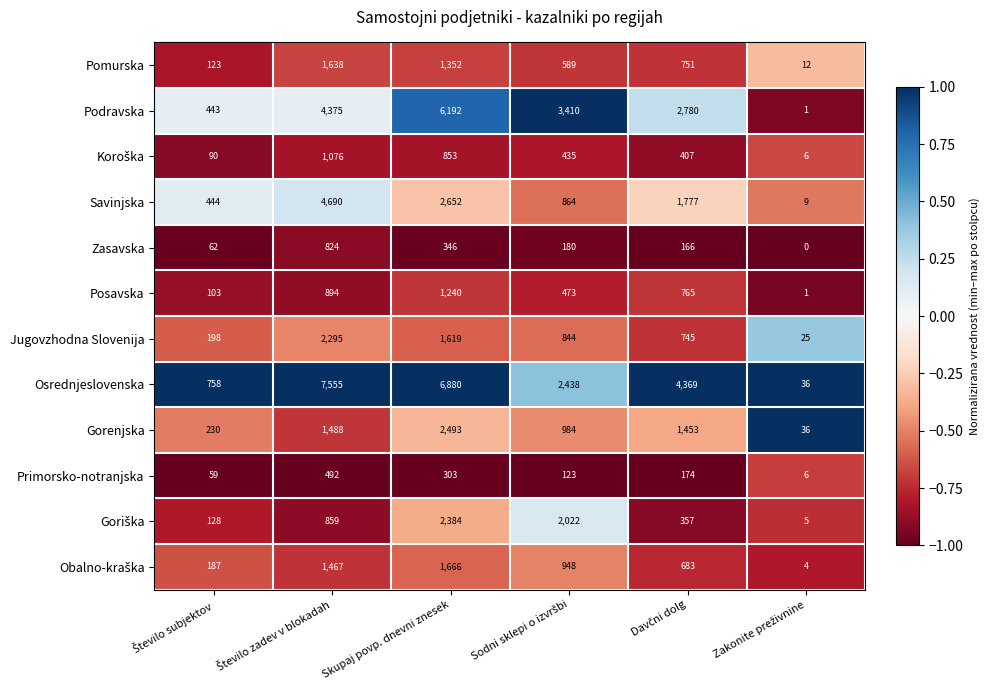

What is the sum of all Podravska values?

17201